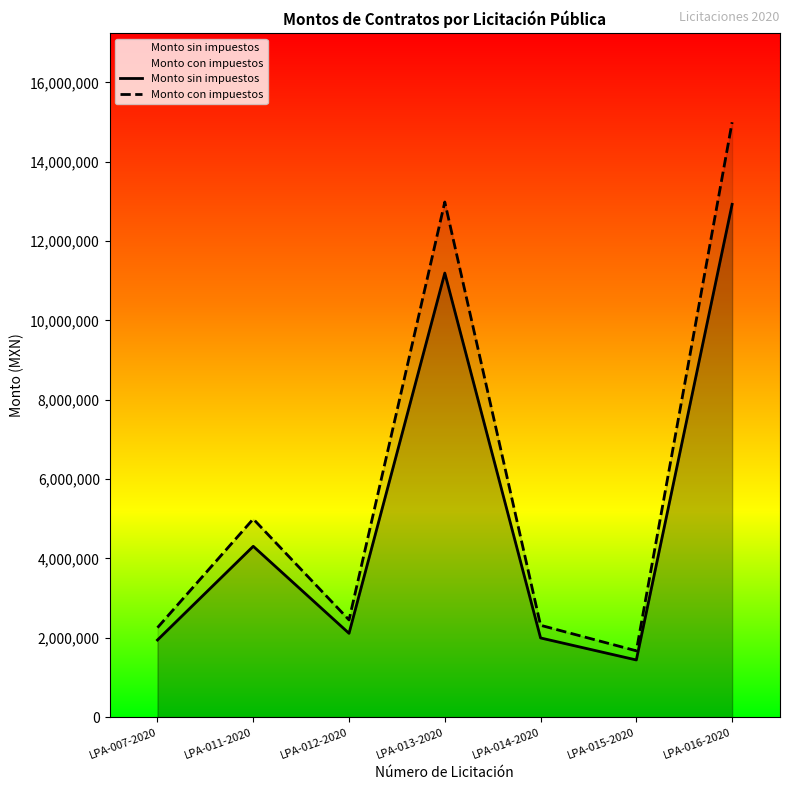

Reading left to right, list all the values displayed in this chart.

Monto sin impuestos: 1944000.0	4305913.8	2112240.0	11193400.0	1995670.0	1440750.0	12925880.0
Monto con impuestos: 2255040.0	4994860.0	2450198.4	12984344.0	2314977.2	1671270.0	14994020.8